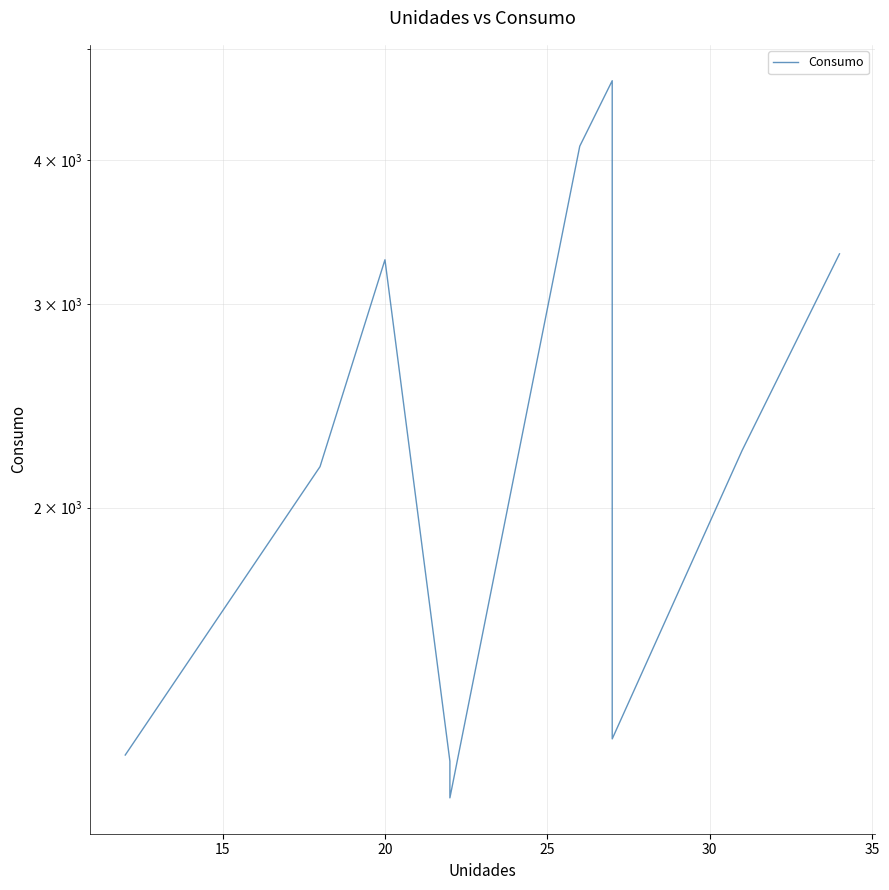

True or false: there are more than 2 points higher than both neighbors.

False